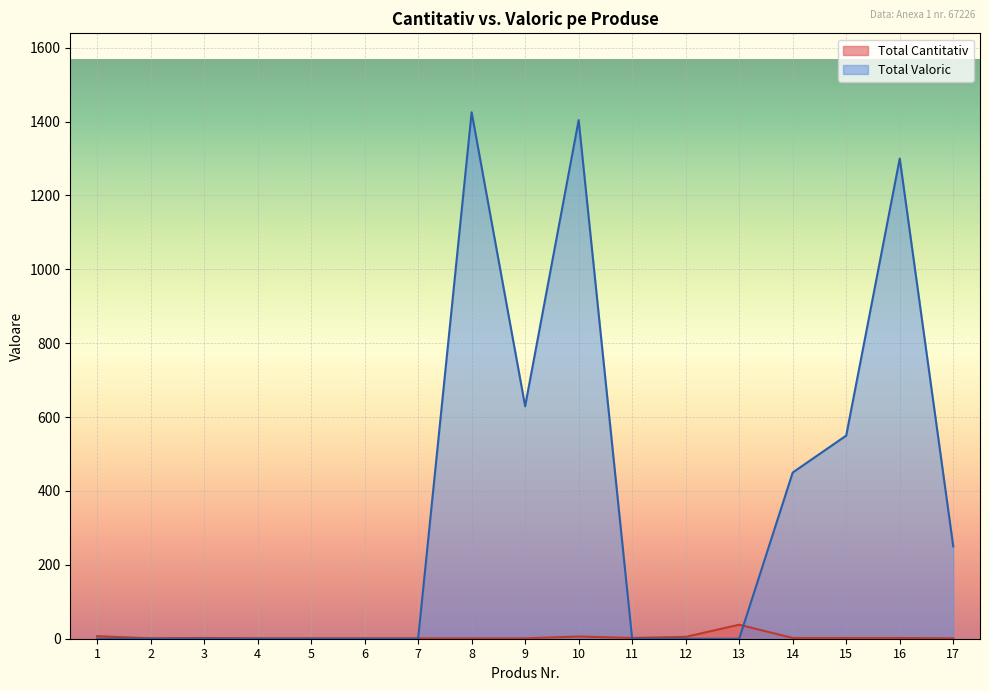

What is the maximum value shown in the chart?

1425.2